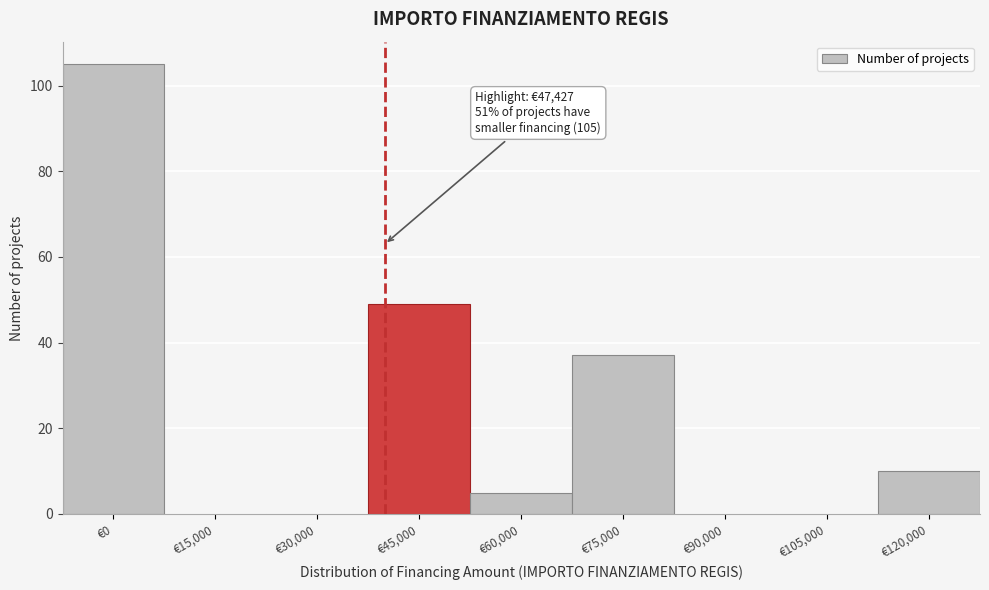

Reading right to left, list all the values displayed in this chart.

€120,000=10	€105,000=0	€90,000=0	€75,000=37	€60,000=5	€45,000=49	€30,000=0	€15,000=0	€0=105